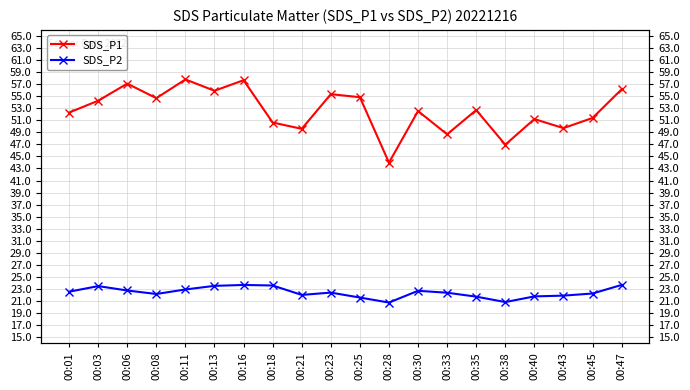

The SDS_P1 series shows 55.9 at 00:13. True or false?

True